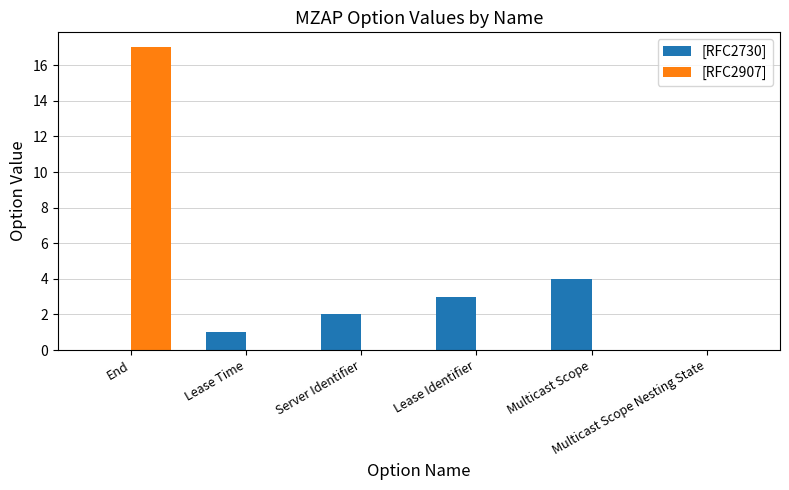

Which series has the largest total across all categories?

[RFC2907]